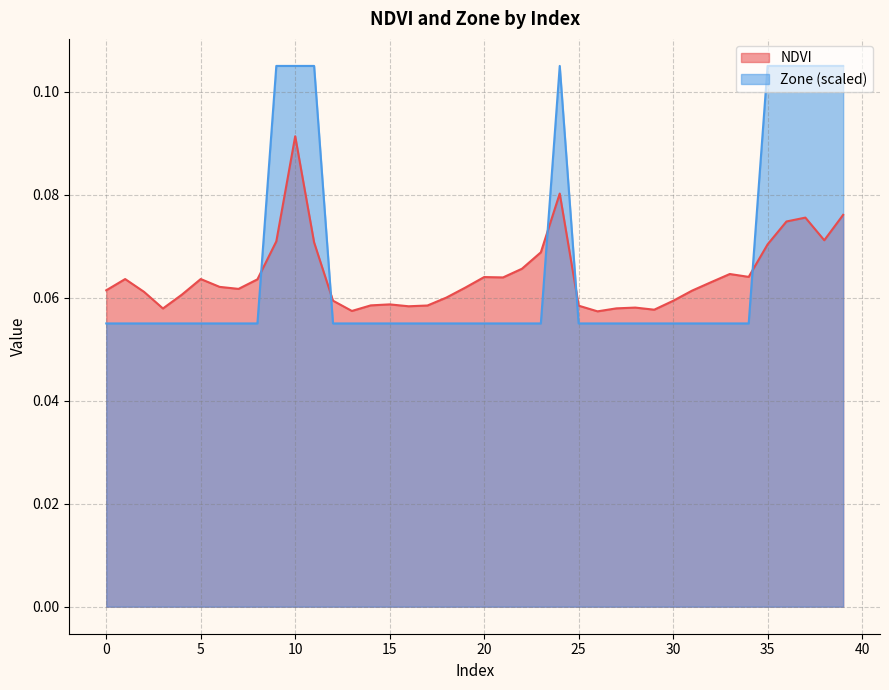

Which series has the largest total across all categories?

Zone (scaled)